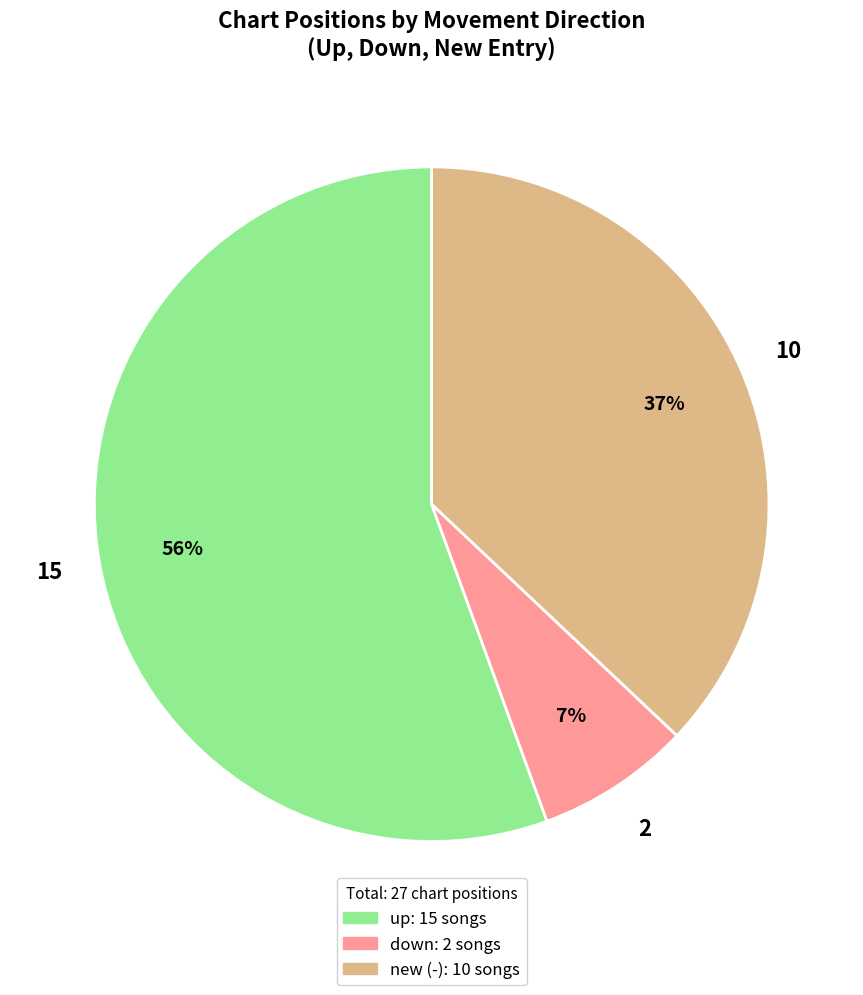

How many slices are in this pie chart?

3